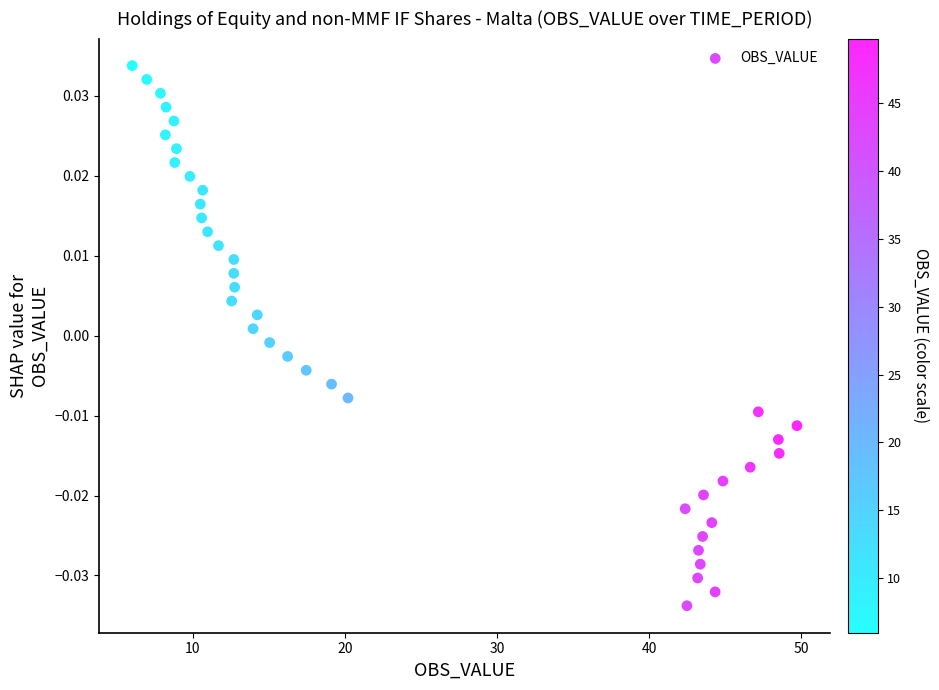

What is the range of X values (max minus min)?

43.7